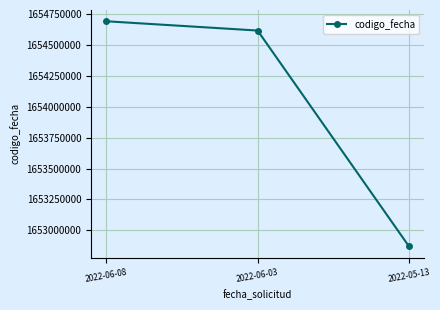

What is the average value?

1654060959